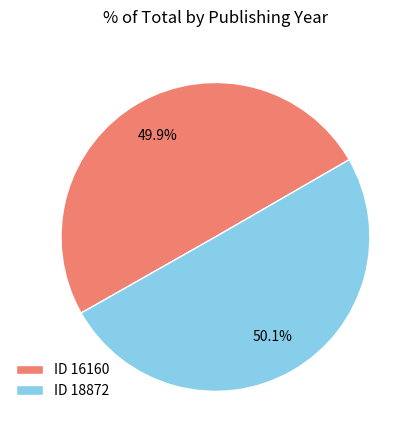

What is the ratio of the value at ID 16160 to the value at ID 18872?

1.0